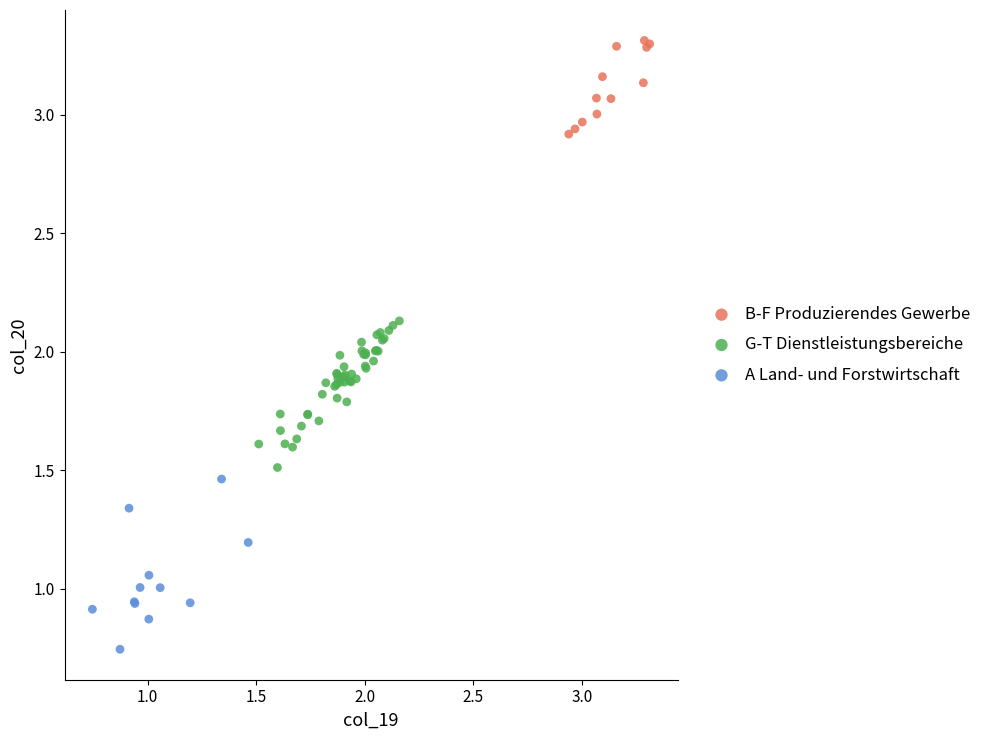

Which series reaches the minimum Y coordinate?

A Land- und Forstwirtschaft